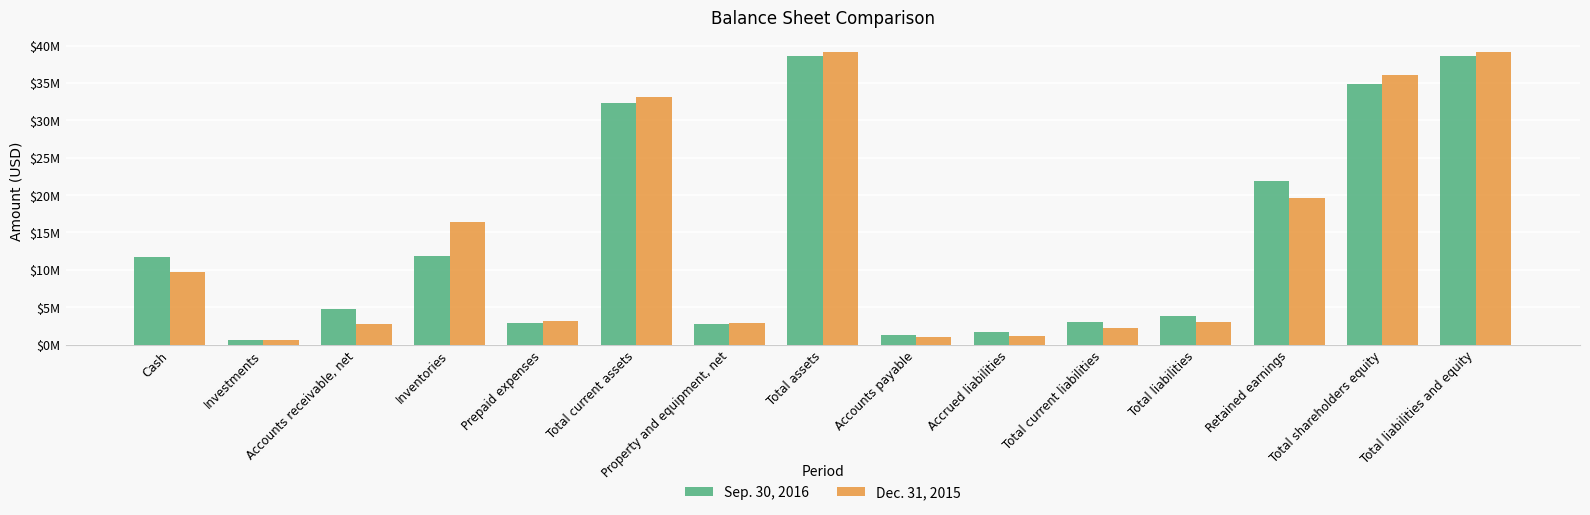

Rank the series by their maximum value, from lowest to highest.

Sep. 30, 2016, Dec. 31, 2015